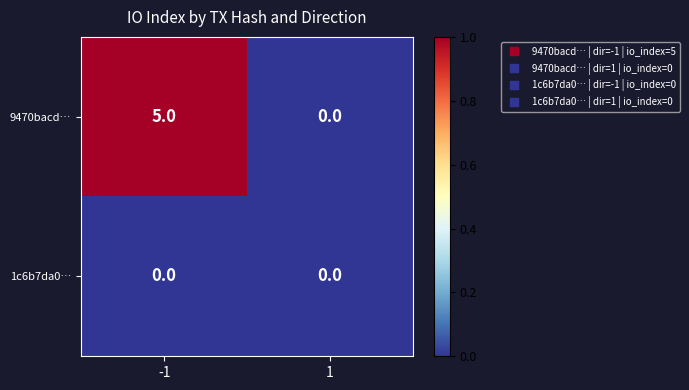

List the series in order of their peak value, lowest first.

1c6b7da0…, 9470bacd…